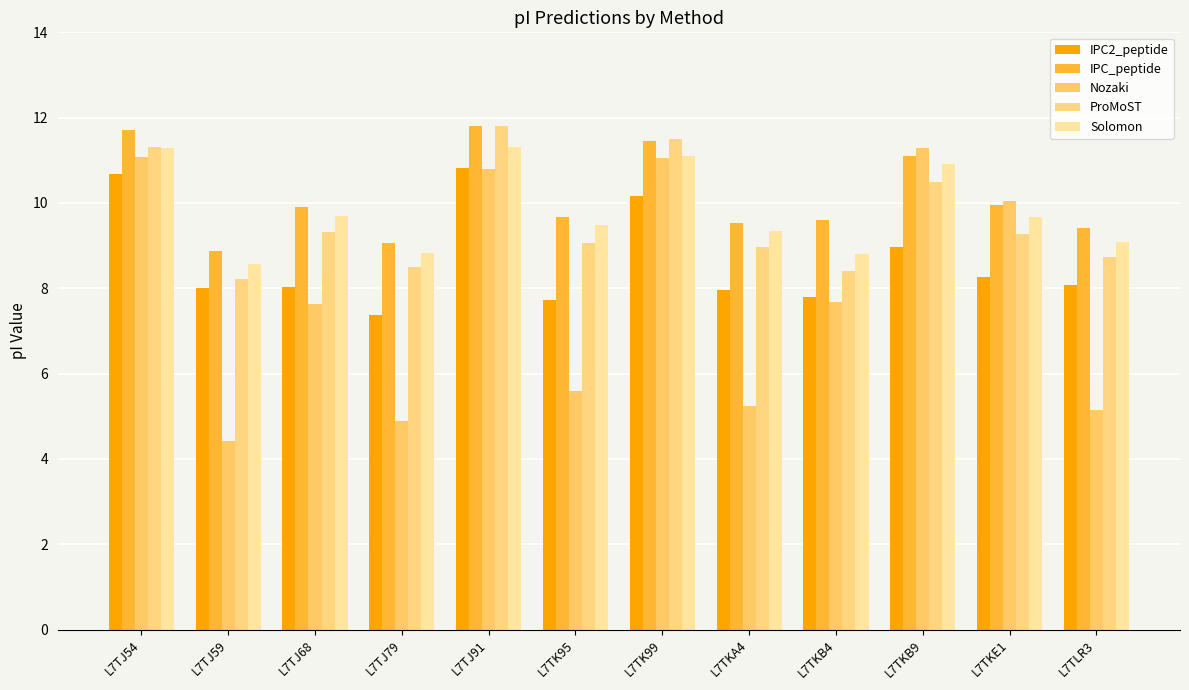

What is the difference between the maximum and minimum values in the Solomon series?

2.7